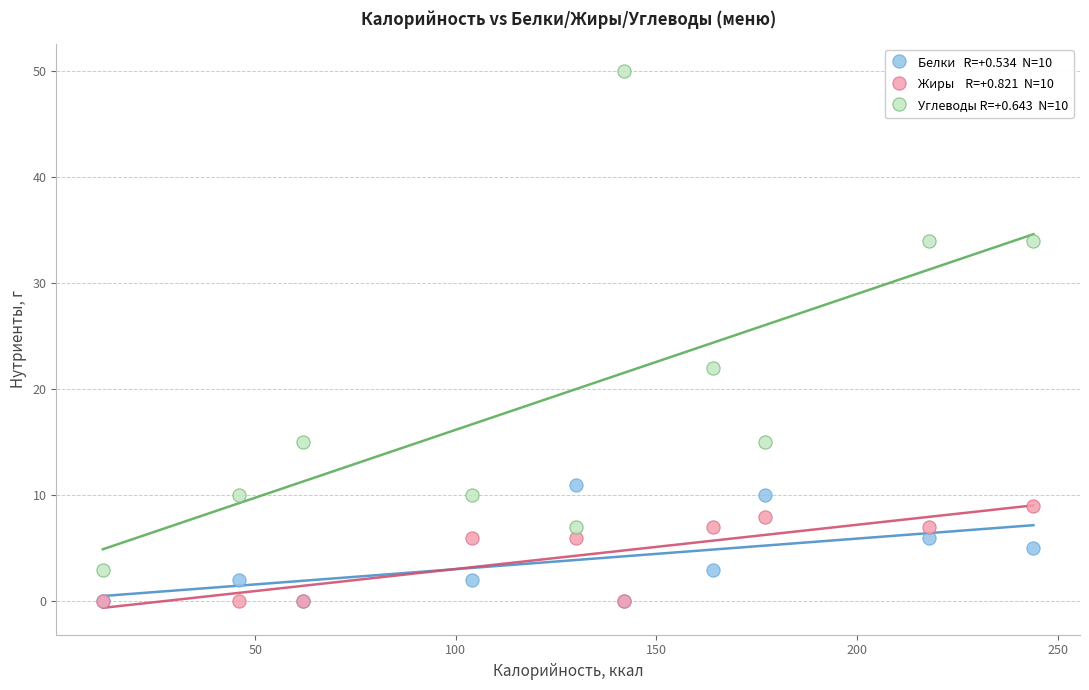

Across all series, what Y value is closest to 25?

22